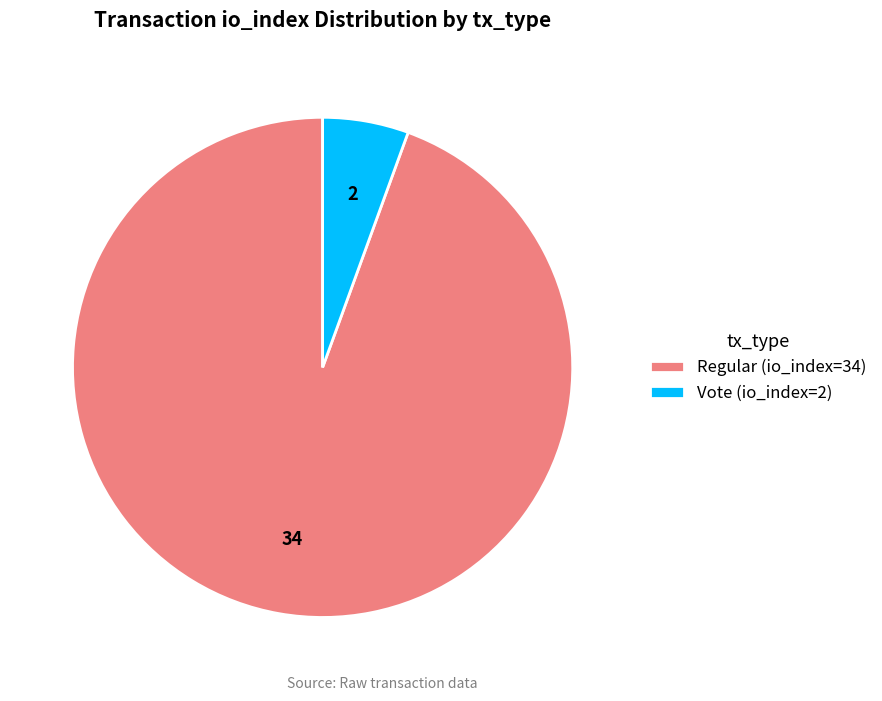

Is the sum of Regular (io_index=34) and Vote (io_index=2) greater than half?

Yes